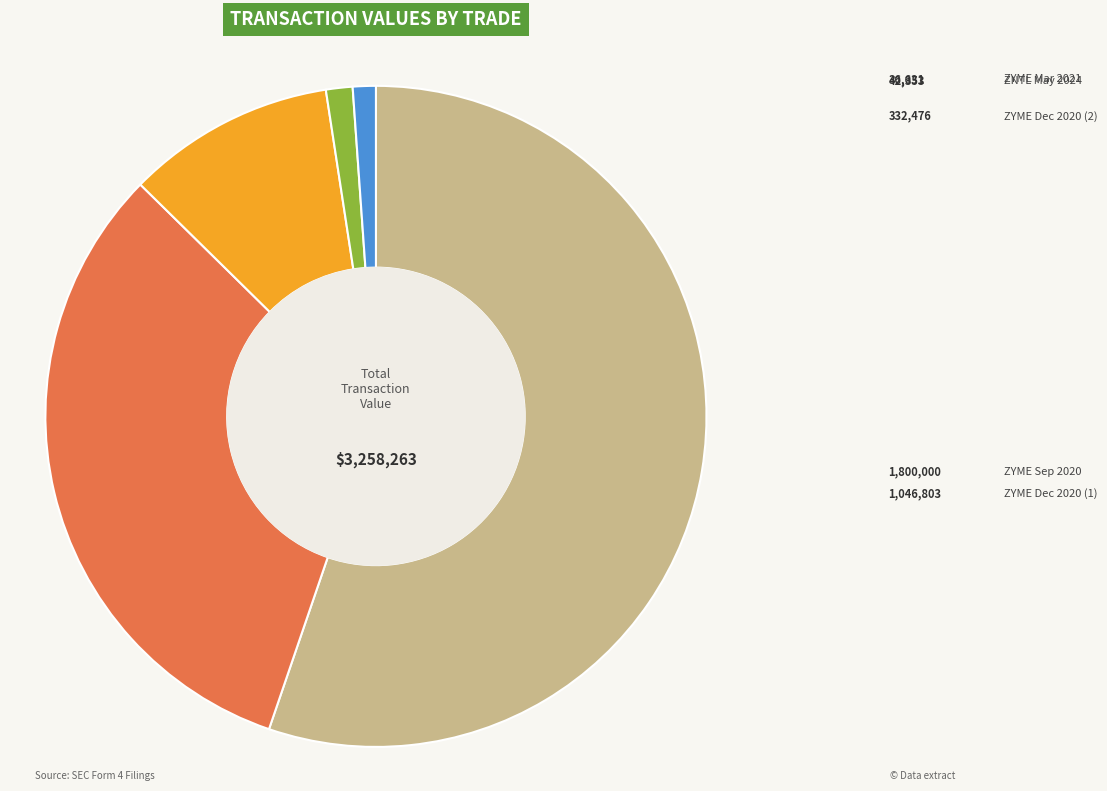

Is there a majority slice in this chart?

Yes